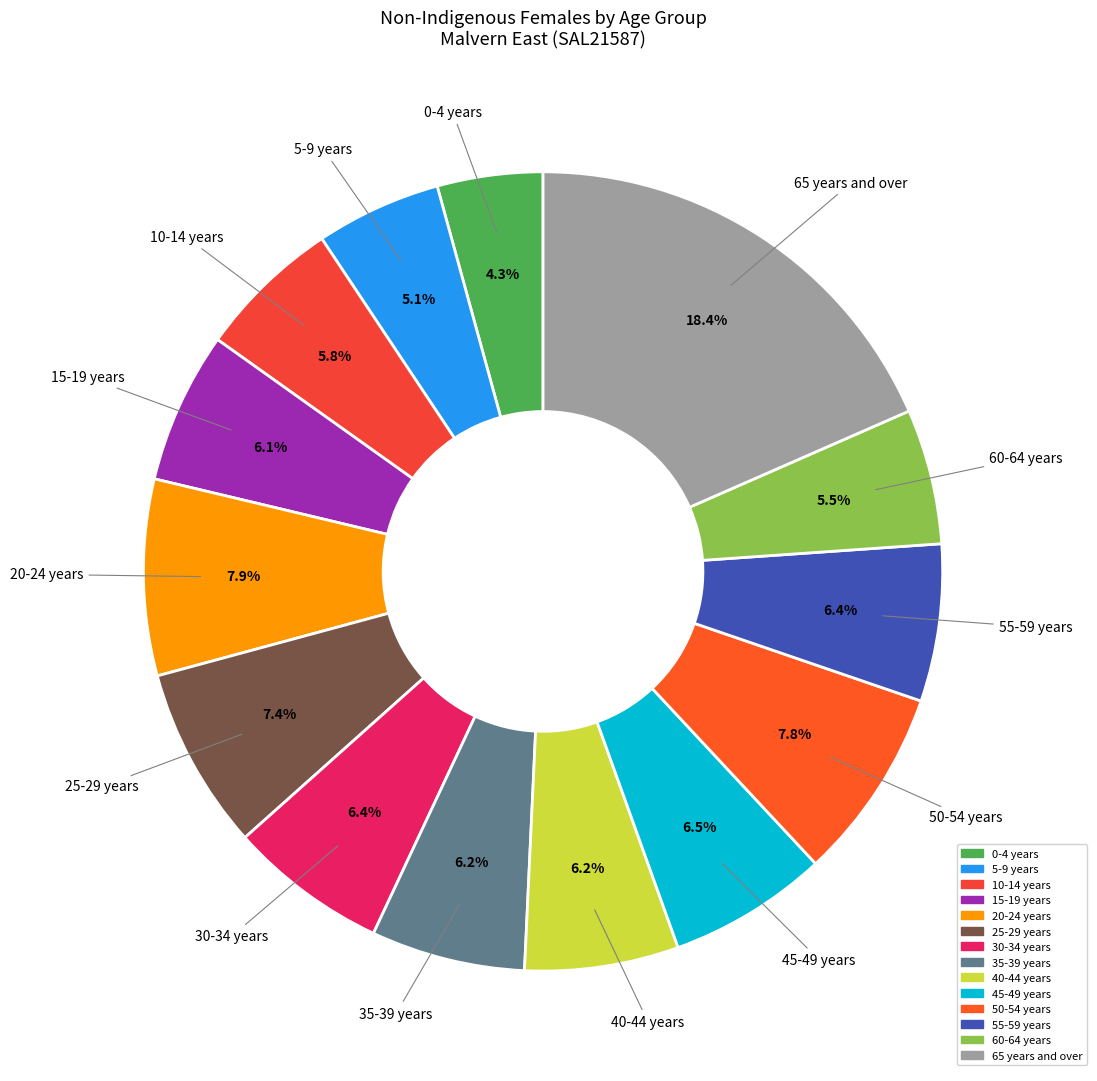

To the nearest percent, what is the combined percentage of 50-54 years and 20-24 years?

16%